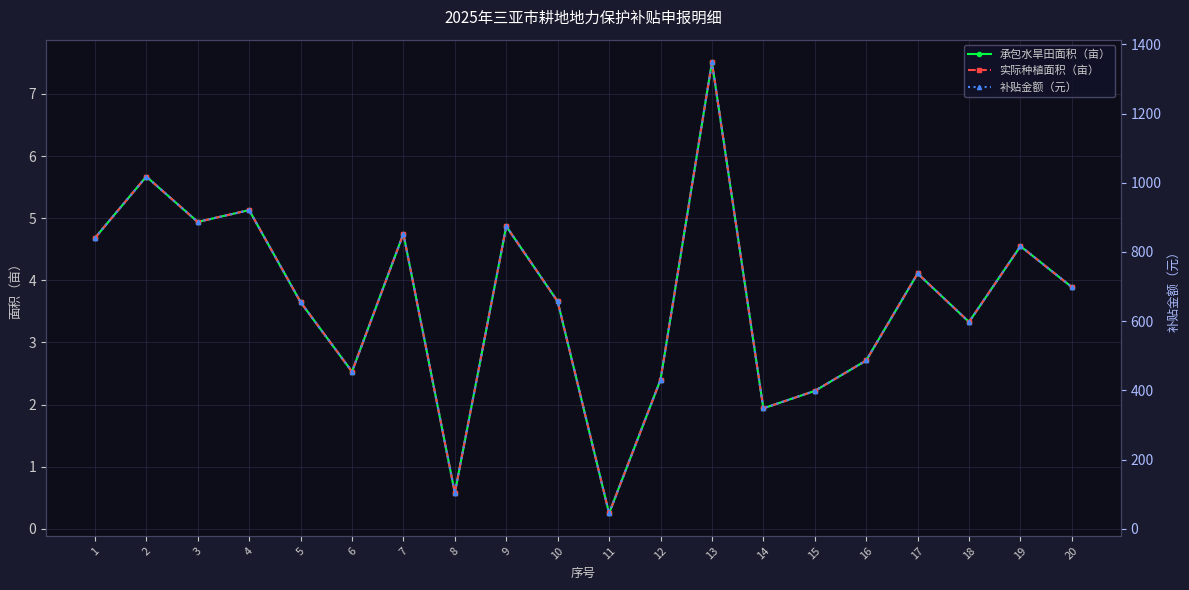

Reading right to left, list all the values displayed in this chart.

承包水旱田面积（亩）: 20=3.9	19=4.5	18=3.3	17=4.1	16=2.7	15=2.2	14=1.9	13=7.5	12=2.4	11=0.2	10=3.7	9=4.9	8=0.6	7=4.8	6=2.5	5=3.6	4=5.1	3=4.9	2=5.7	1=4.7
实际种植面积（亩）: 20=3.9	19=4.5	18=3.3	17=4.1	16=2.7	15=2.2	14=1.9	13=7.5	12=2.4	11=0.2	10=3.7	9=4.9	8=0.6	7=4.8	6=2.5	5=3.6	4=5.1	3=4.9	2=5.7	1=4.7
补贴金额（元）: 20=698.4	19=816.9	18=597.8	17=737.9	16=486.5	15=398.6	14=348.3	13=1348.3	12=430.9	11=44.9	10=657.1	9=874.3	8=104.1	7=852.8	6=454.2	5=655.3	4=921.0	3=886.9	2=1017.9	1=840.2